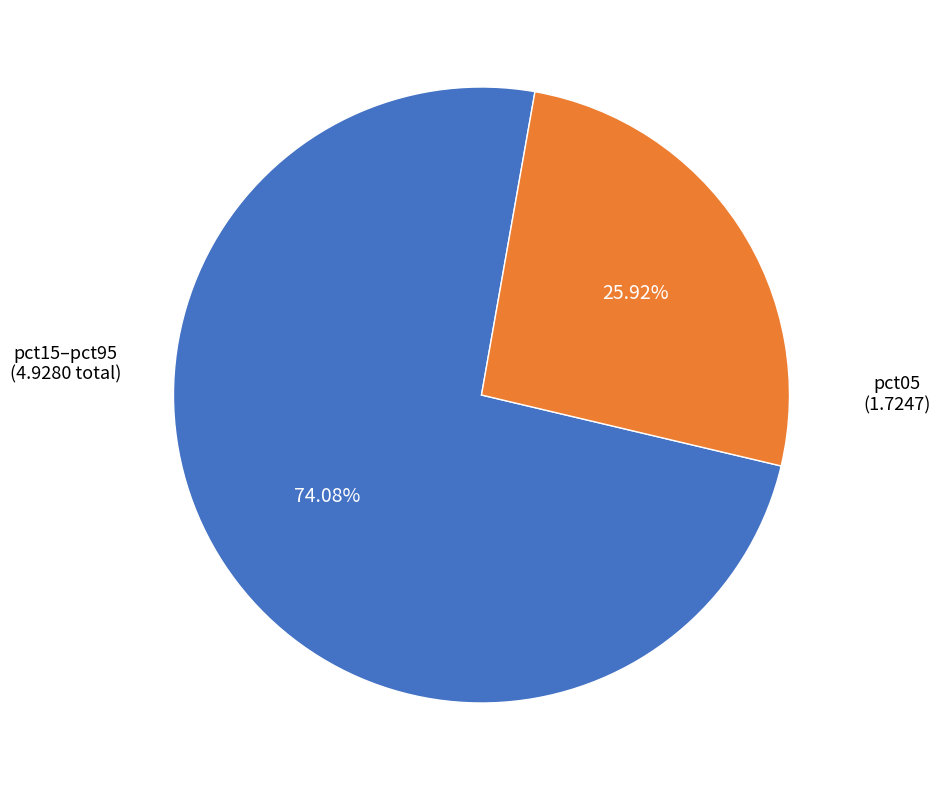

Is there a majority slice in this chart?

Yes